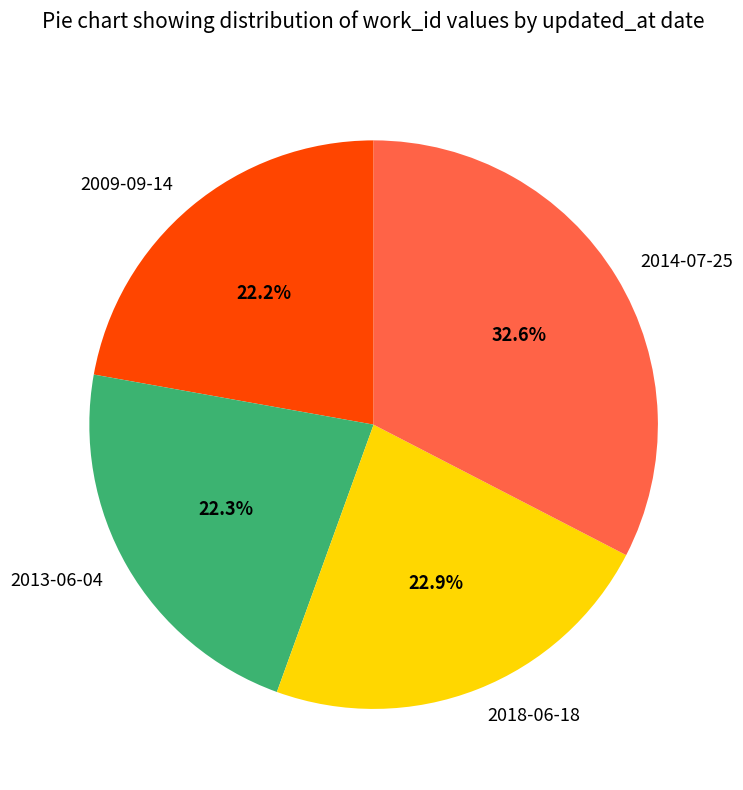

Which slice is the largest?

2014-07-25